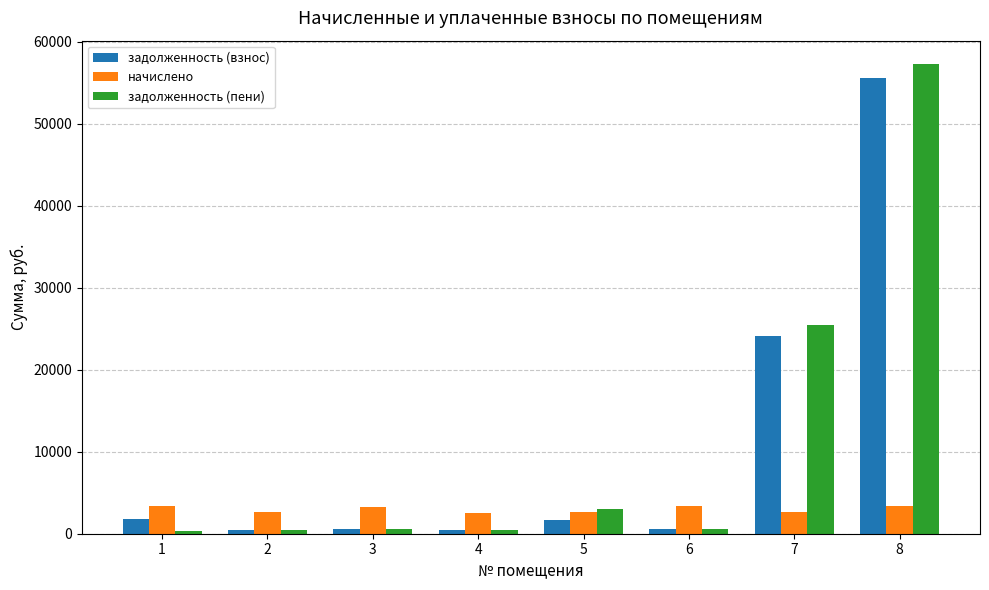

True or false: задолженность (пени) has a value of 25419.7 at 7.

True